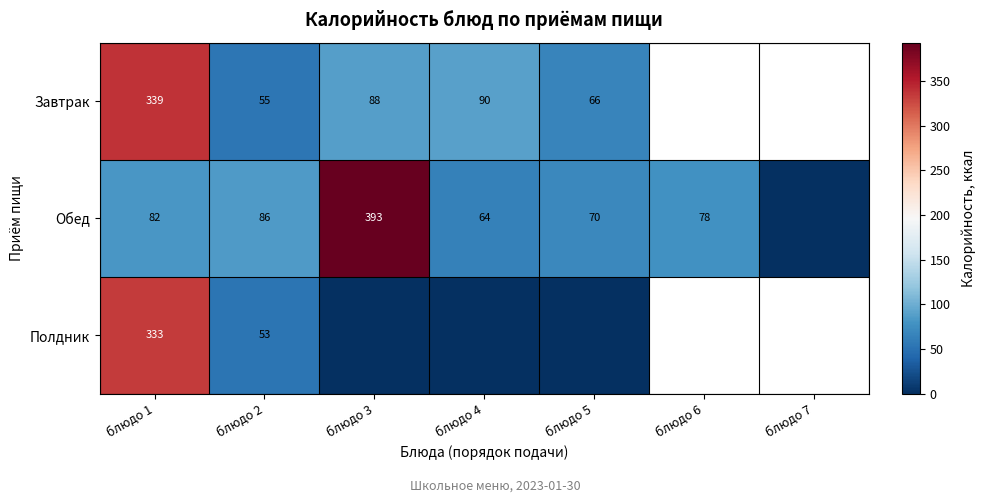

The Обед series shows 392.9 at блюдо 3. True or false?

True